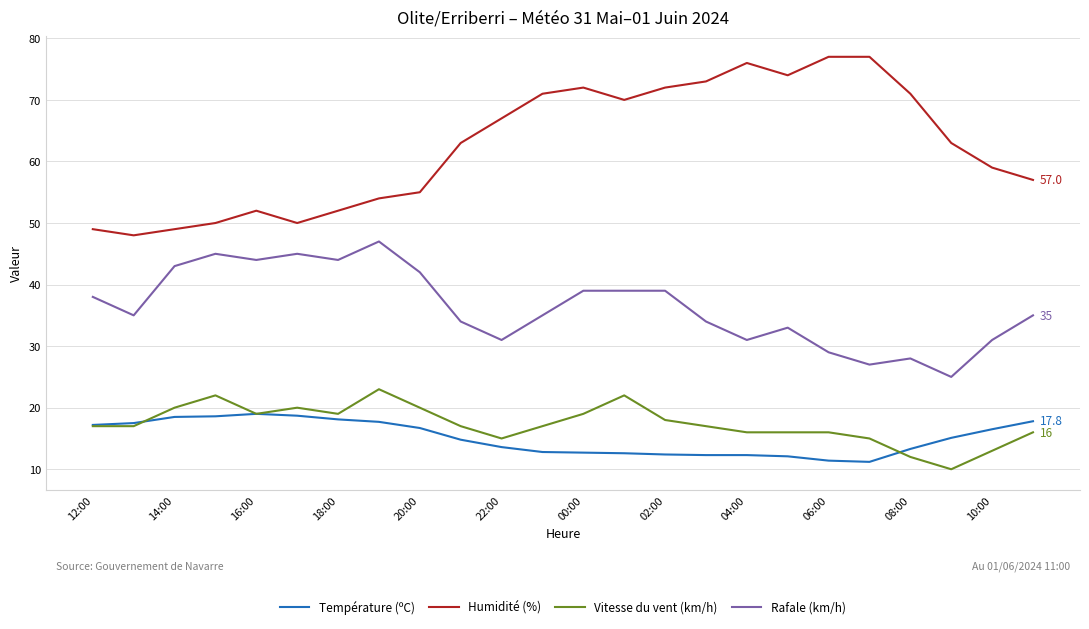

Which series has the largest total across all categories?

Humidité (%)